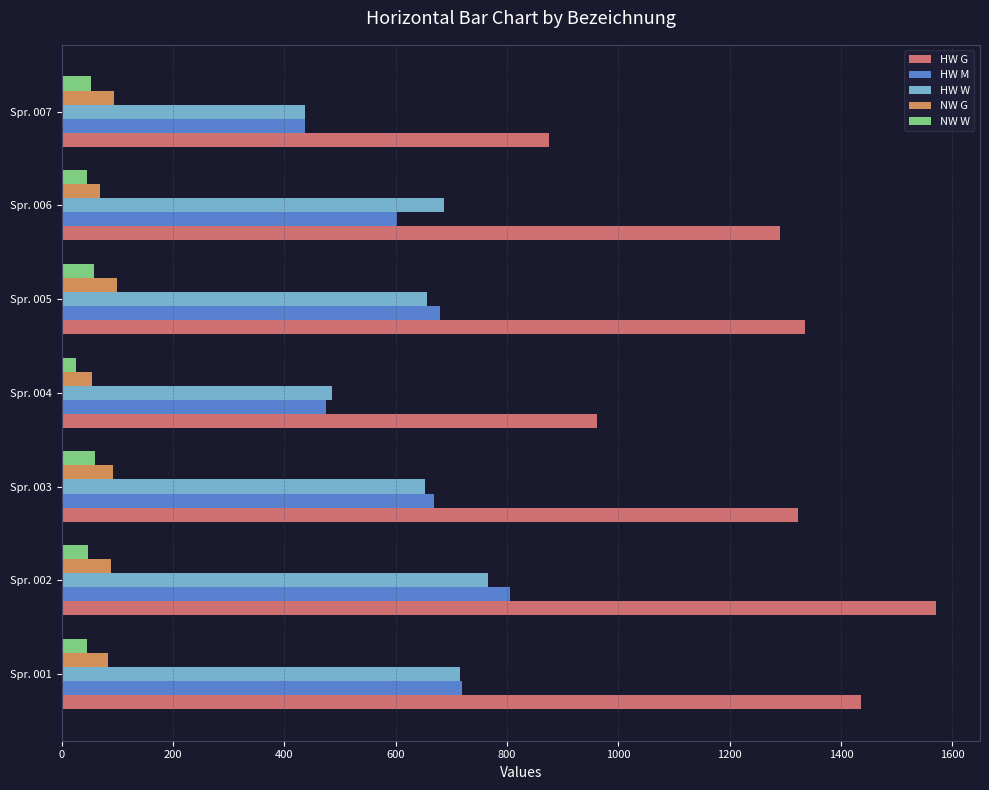

Which category has the lowest value in the NW W series?

Spr. 004